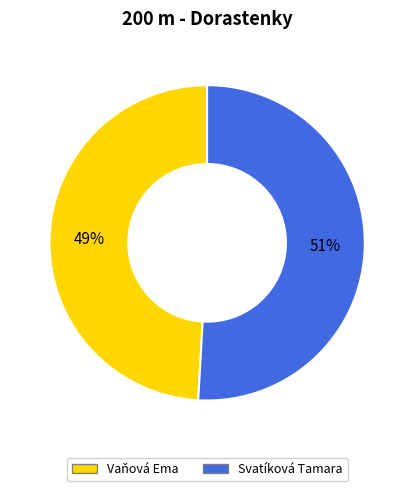

Which category has the smallest portion of the pie?

Vaňová Ema